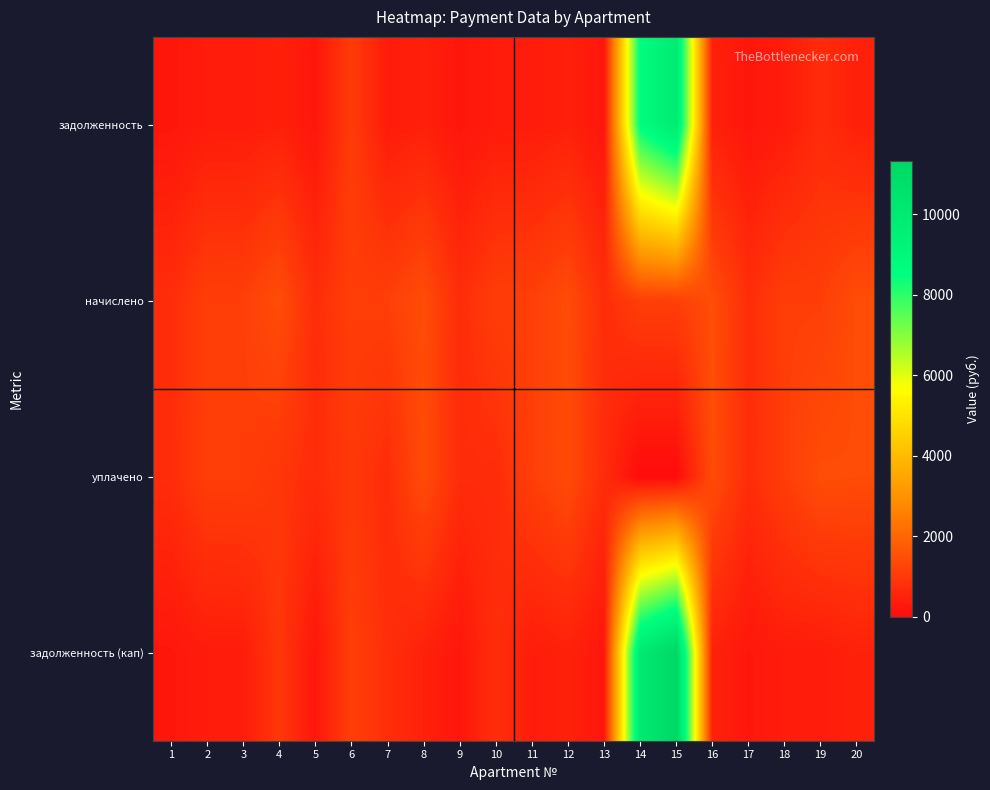

At 6, list the series in order from smallest to largest.

уплачено, задолженность, начислено, задолженность (кап)